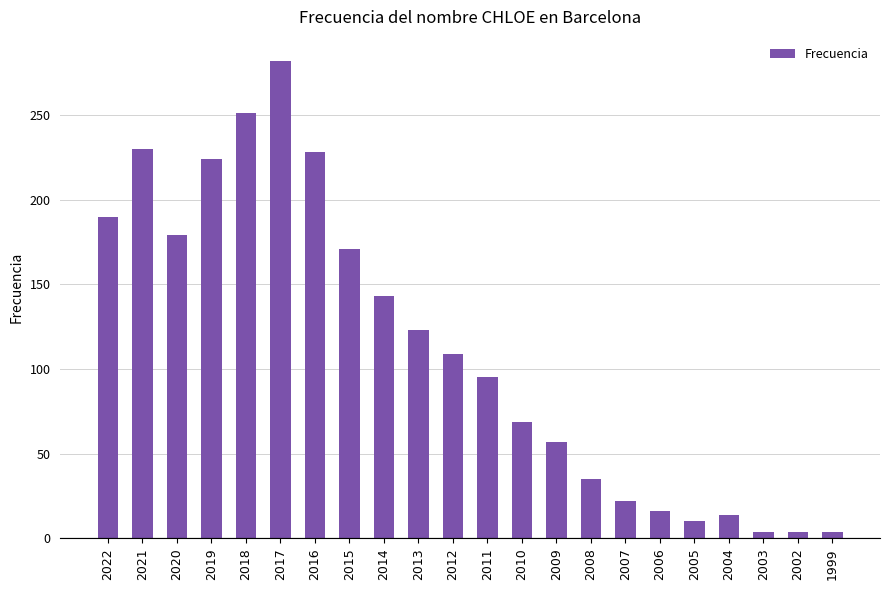

Which category has the highest value across all series?

2017